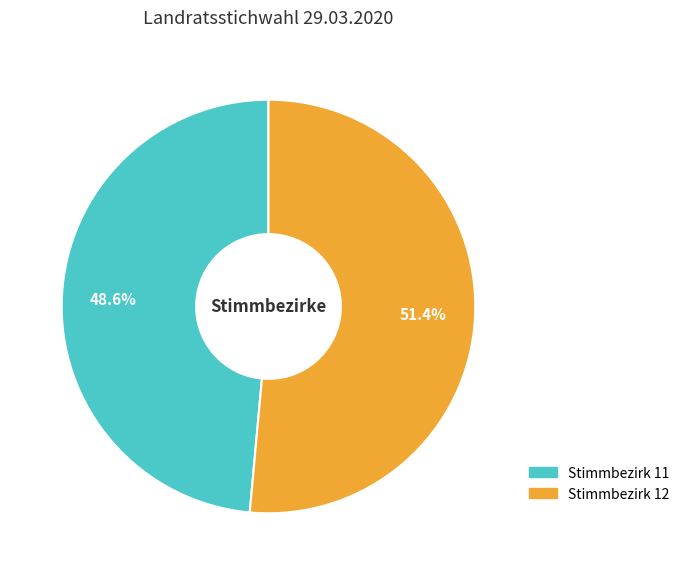

Which category has the smallest portion of the pie?

Stimmbezirk 11